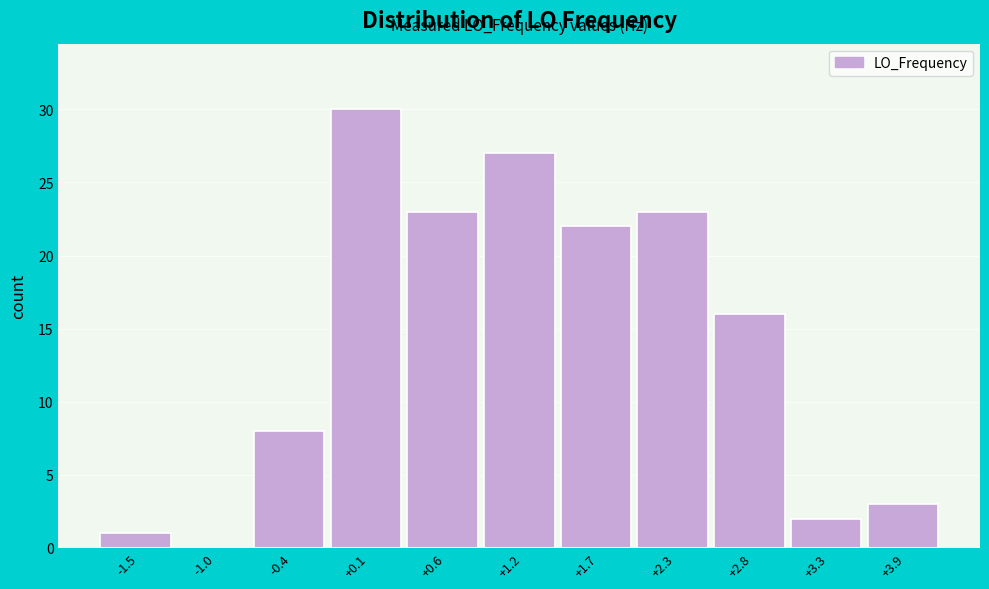

Reading right to left, what are all the values shown in this chart?

+3.9=3	+3.3=2	+2.8=16	+2.3=23	+1.7=22	+1.2=27	+0.6=23	+0.1=30	-0.4=8	-1.0=0	-1.5=1